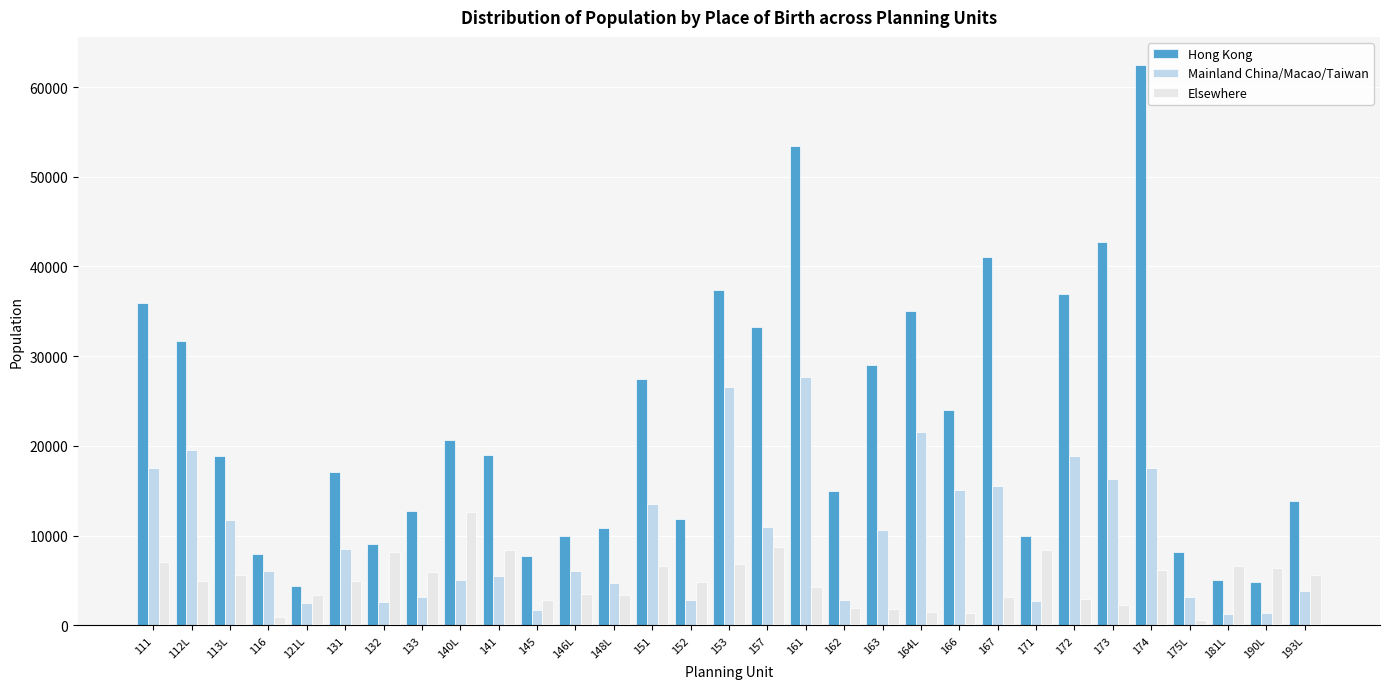

What is the sum of all Elsewhere values?

151346